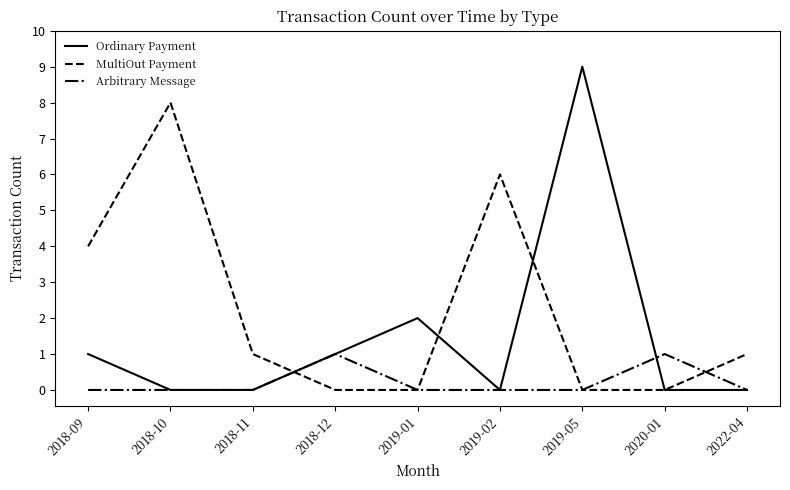

At which category is the sum across all series the highest?

2019-05